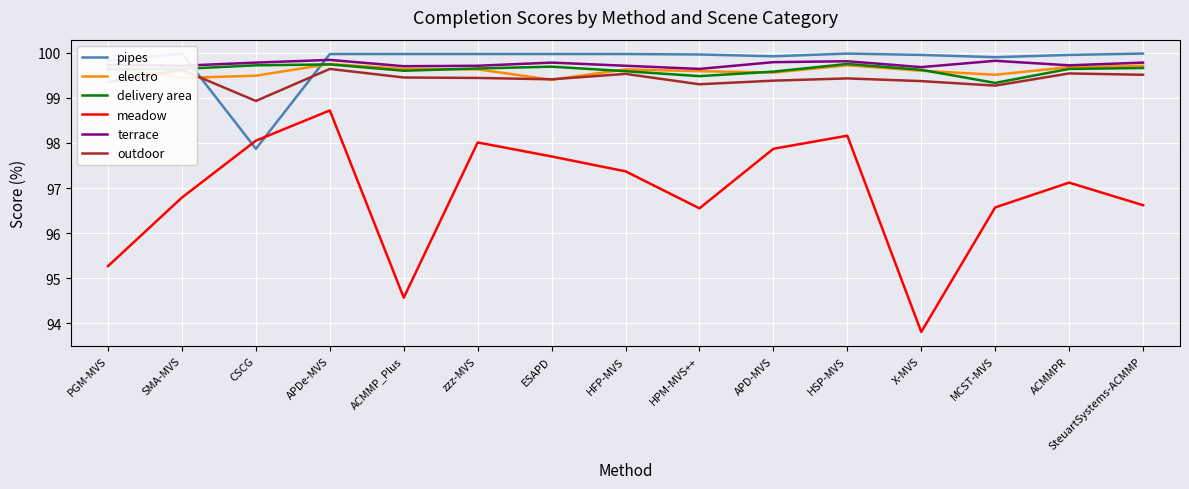

Reading left to right, what are all the values shown in this chart?

pipes: 99.8	100.0	97.9	100.0	100.0	100.0	100.0	100.0	100.0	99.9	100.0	100.0	99.9	100.0	100.0
electro: 99.7	99.4	99.5	99.8	99.6	99.6	99.4	99.6	99.6	99.6	99.7	99.6	99.5	99.7	99.7
delivery area: 99.6	99.6	99.7	99.7	99.6	99.7	99.7	99.6	99.5	99.6	99.8	99.6	99.3	99.6	99.7
meadow: 95.3	96.8	98.0	98.7	94.6	98.0	97.7	97.4	96.5	97.9	98.2	93.8	96.6	97.1	96.6
terrace: 99.7	99.7	99.8	99.8	99.7	99.7	99.8	99.7	99.6	99.8	99.8	99.7	99.8	99.7	99.8
outdoor: 99.3	99.6	98.9	99.6	99.5	99.4	99.4	99.5	99.3	99.4	99.4	99.4	99.3	99.5	99.5